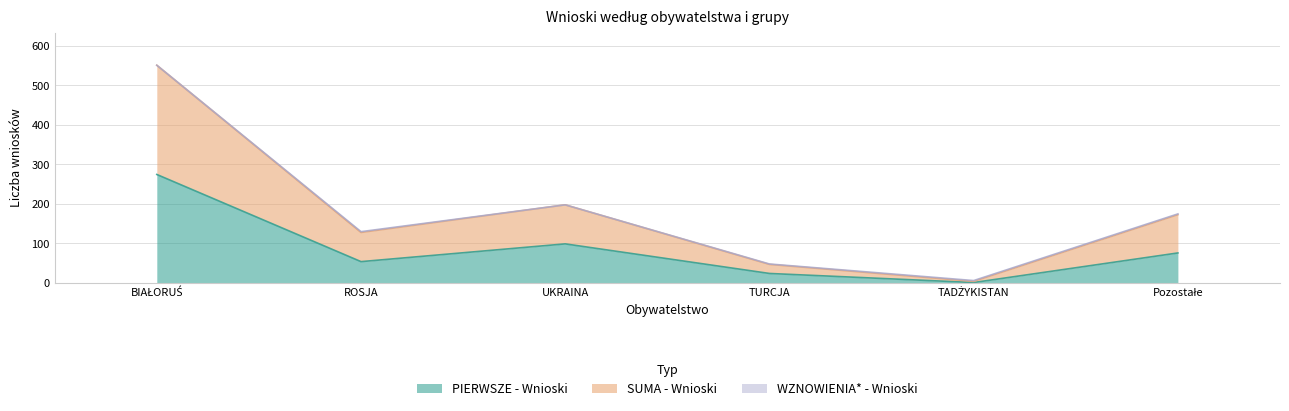

True or false: PIERWSZE - Wnioski and SUMA - Wnioski cross at least once.

False